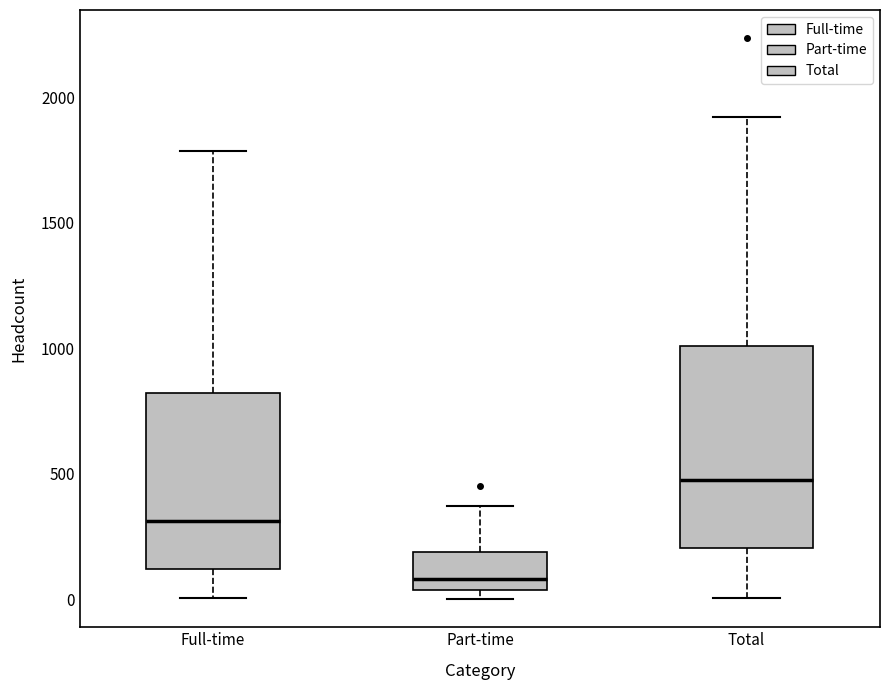

Reading left to right, read every box against the y-axis: the position of its median line, the range the box covers, and the ends of its whiskers. The values are not printed on the chart, so give them approximately, as read against the axis.

Full-time: median 300, box 100 to 800, whiskers 0 to 1800
Part-time: median 100, box 50 to 200, whiskers 0 to 350
Total: median 500, box 200 to 1000, whiskers 0 to 1900